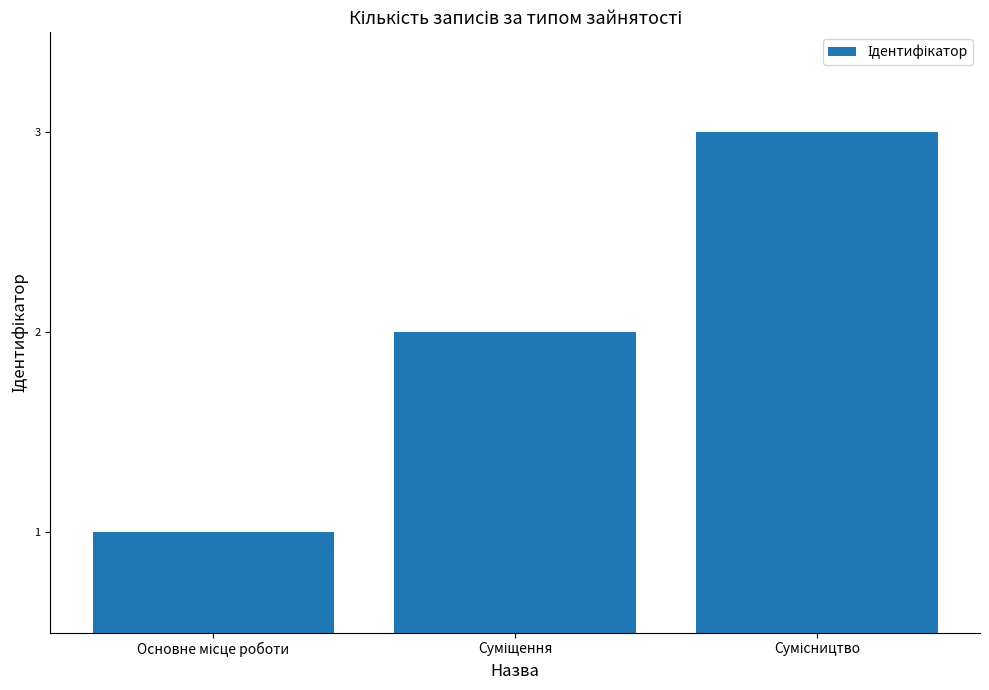

What is the greatest value displayed?

3